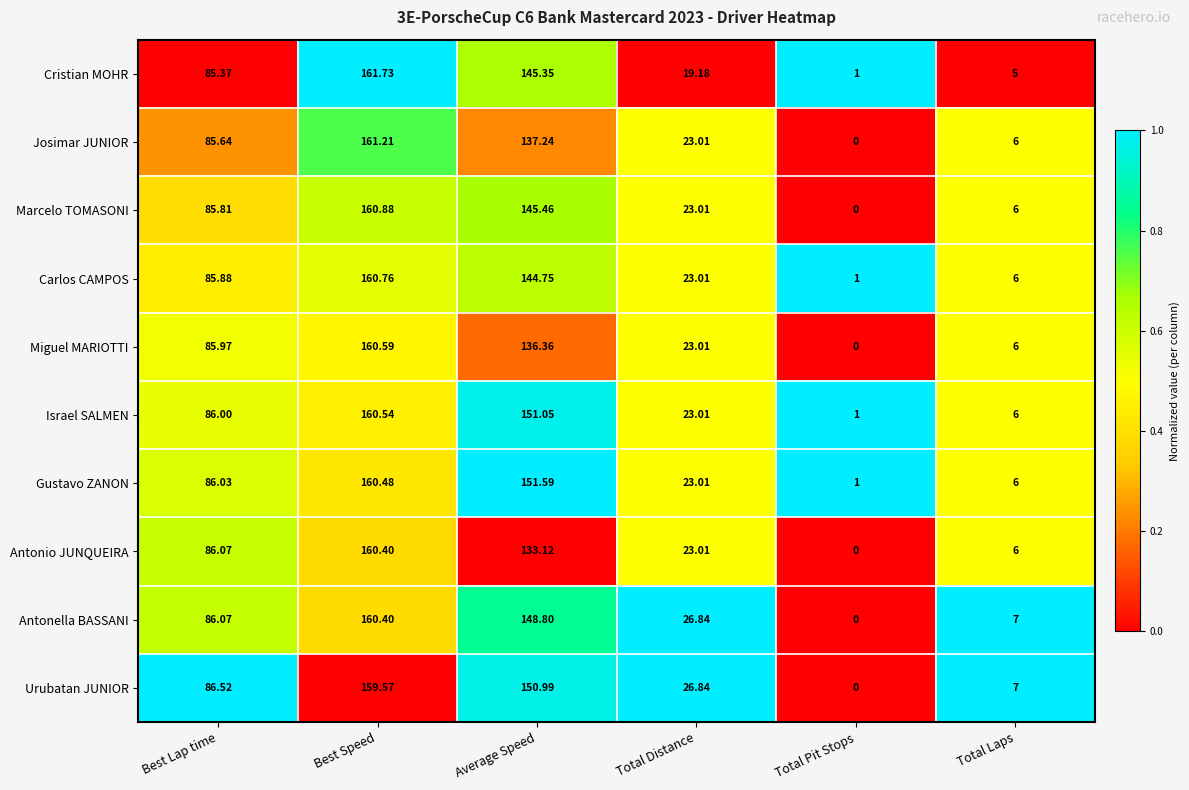

How many values in the Gustavo ZANON series are below 86?

3